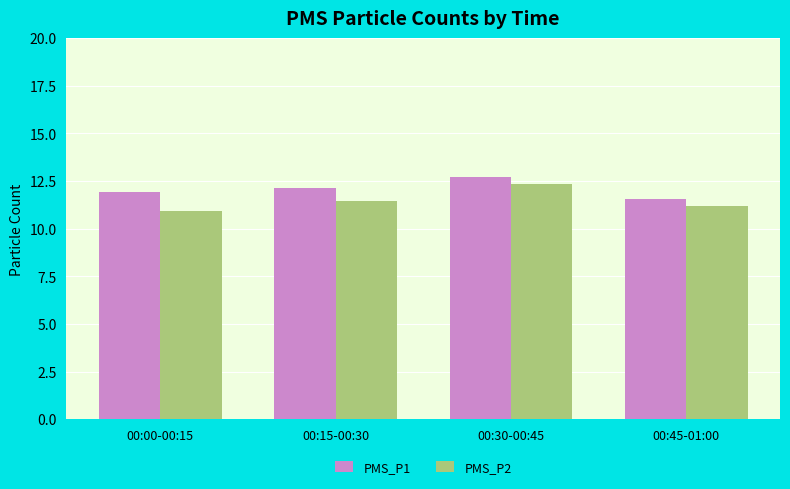

At which category is the sum across all series the highest?

00:30-00:45